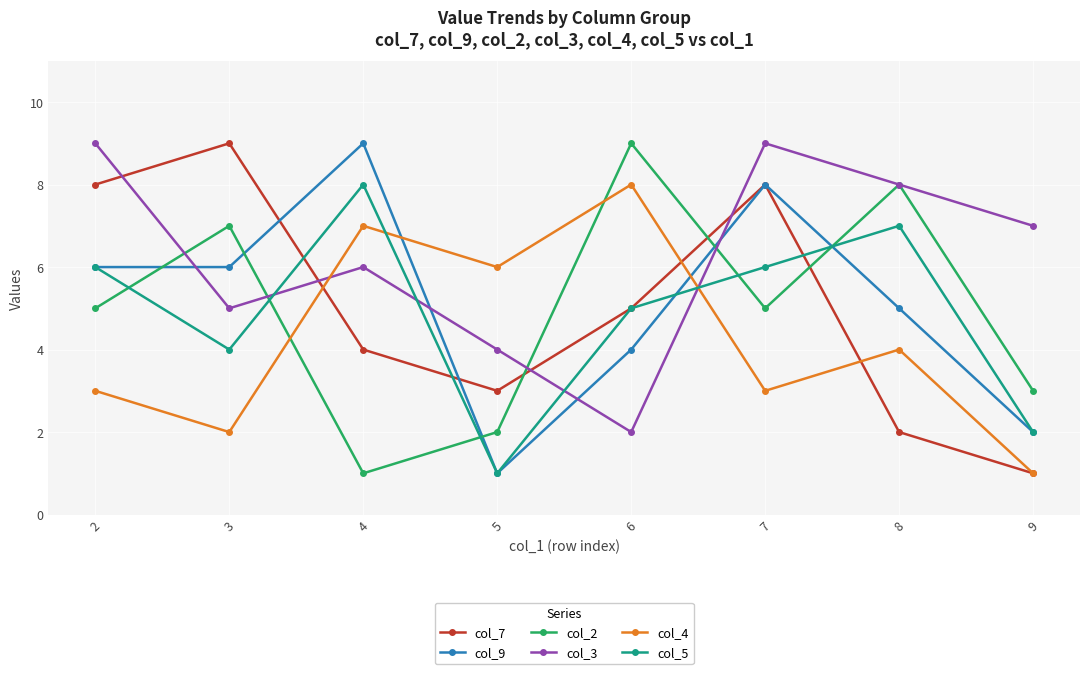

What is the approximate value of col_7 at 5?

3